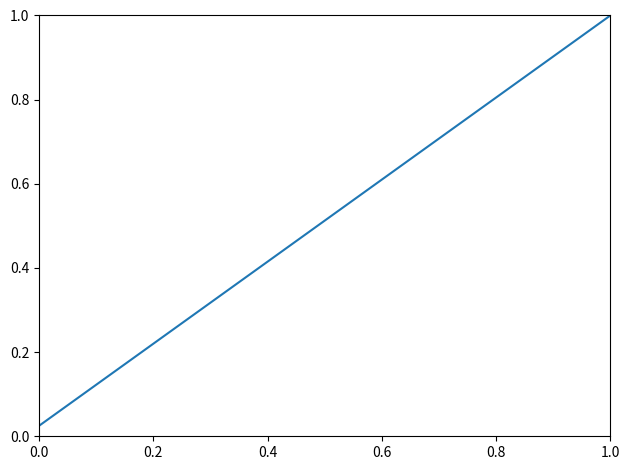

What is the value of the 33rd point from the left?

0.8